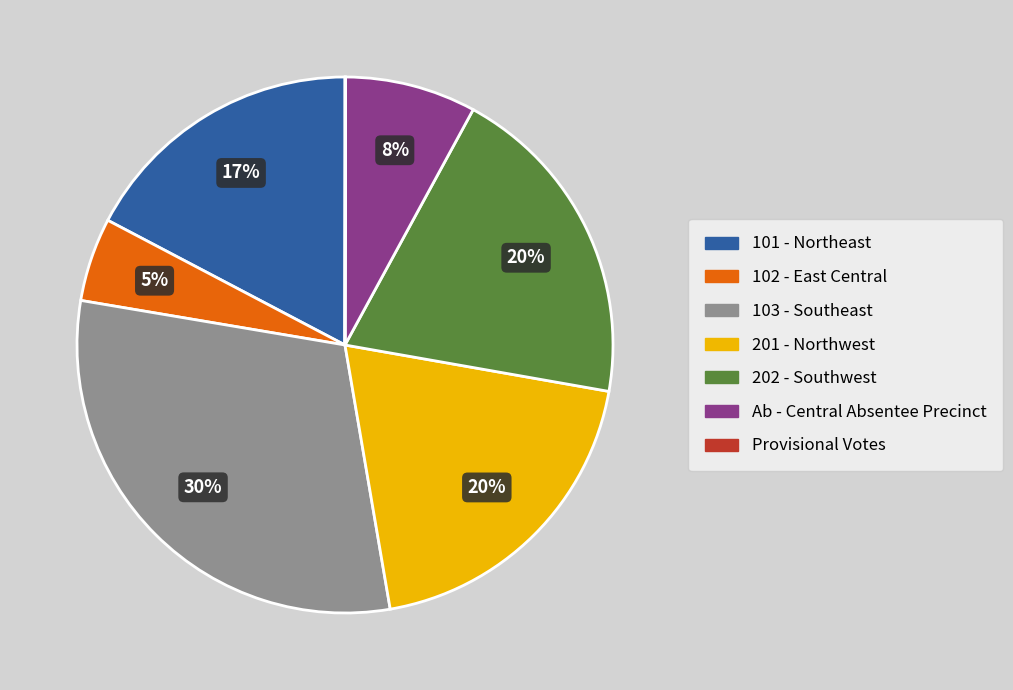

What is the largest slice in the pie chart?

103 - Southeast